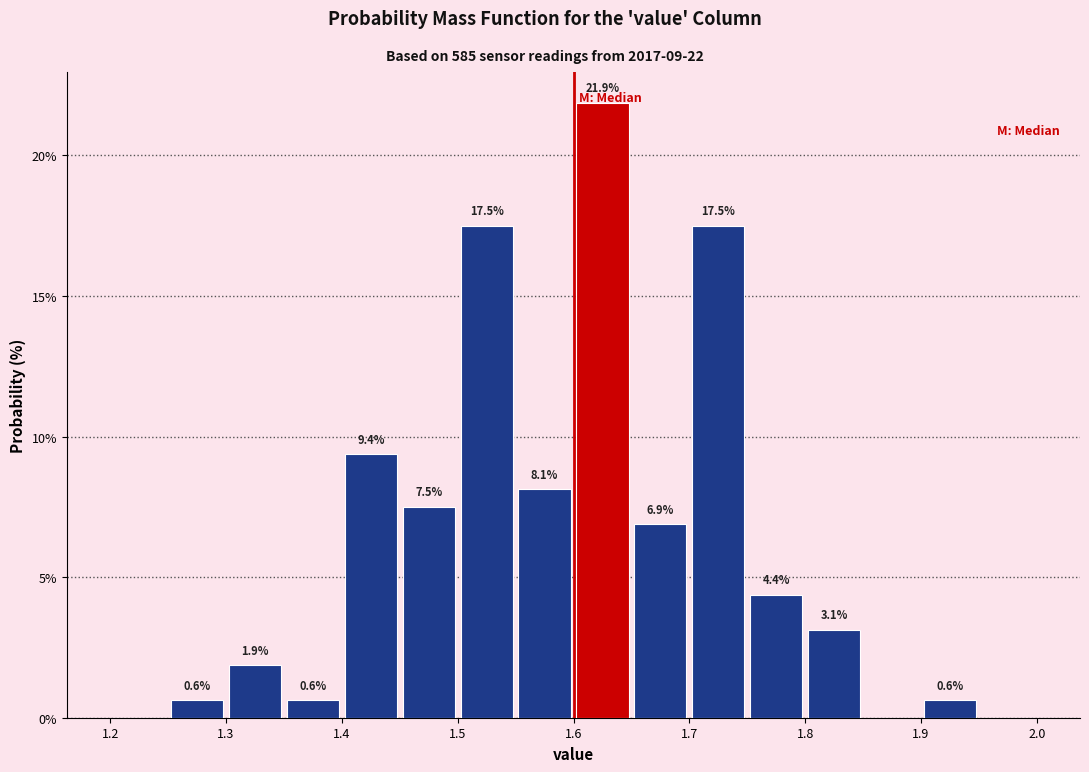

Over which range of the x-axis is the bar tallest?

1.60 to 1.65